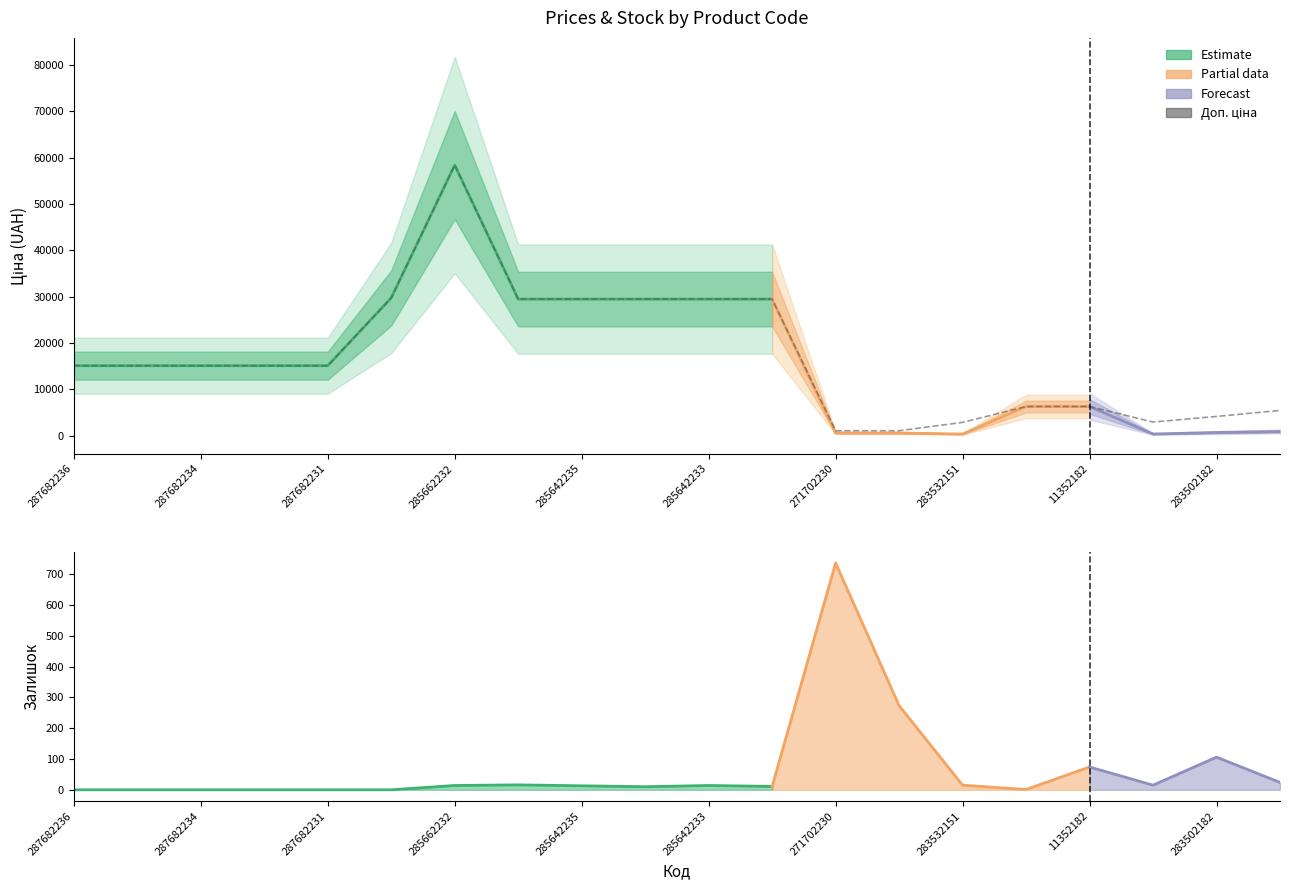

Reading left to right, list all the values displayed in this chart.

Ціна: 287682236=15120.0	287682235=15120.0	287682234=15120.0	287682233=15120.0	287682231=15120.0	287702232=29747.2	285662232=58426.5	285642236=29491.5	285642235=29491.5	285642234=29491.5	285642233=29491.5	285642231=29491.5	271702230=589.9	271702229=589.9	283532151=359.9	11352184=6308.8	11352182=6308.8	283522151=369.5	283502182=694.3	283481953=910.4
Доп. ціна: 287682236=15120.0	287682235=15120.0	287682234=15120.0	287682233=15120.0	287682231=15120.0	287702232=29747.2	285662232=58426.5	285642236=29491.5	285642235=29491.5	285642234=29491.5	285642233=29491.5	285642231=29491.5	271702230=1081.7	271702229=1081.7	283532151=2878.8	11352184=6308.8	11352182=6308.8	283522151=2955.8	283502182=4165.6	283481953=5462.3
Залишок: 287682236=0.0	287682235=0.0	287682234=0.0	287682233=0.0	287682231=0.0	287702232=0.0	285662232=14.0	285642236=16.0	285642235=13.0	285642234=10.0	285642233=14.0	285642231=11.0	271702230=736.0	271702229=273.0	283532151=15.0	11352184=1.0	11352182=74.0	283522151=15.0	283502182=106.0	283481953=24.0